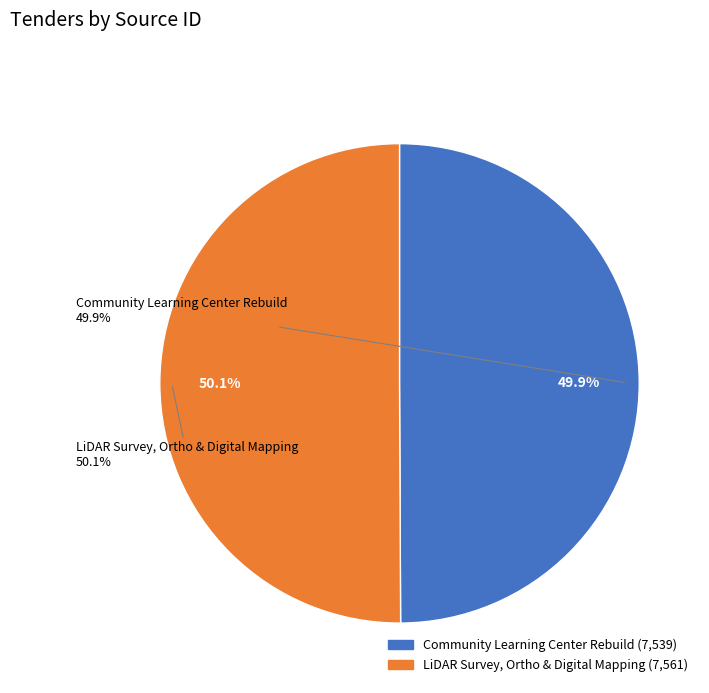

Is it true that Community Learning Center Rebuild is 50% of the pie?

True